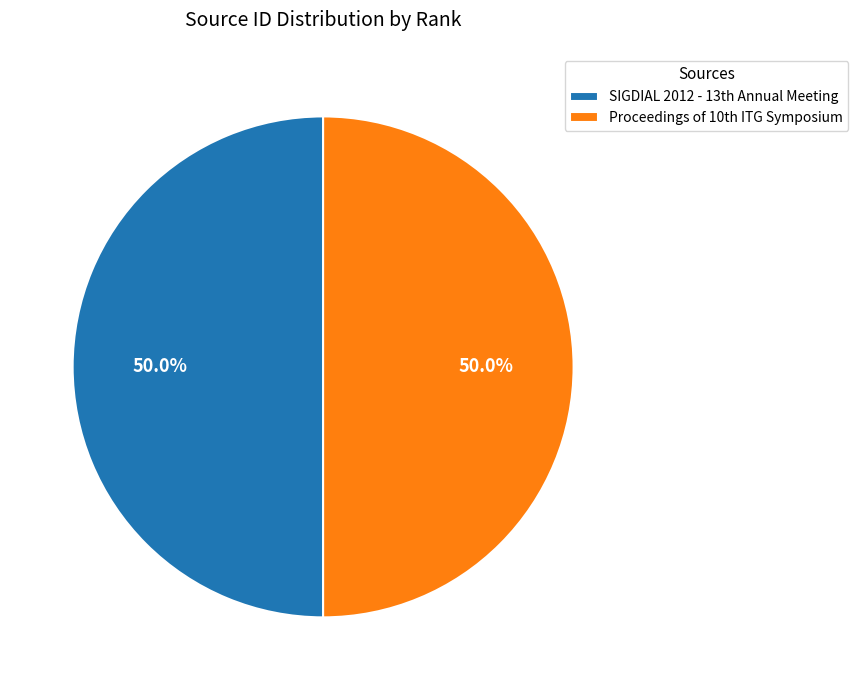

What is the smallest slice in the pie chart?

Proceedings of 10th ITG Symposium